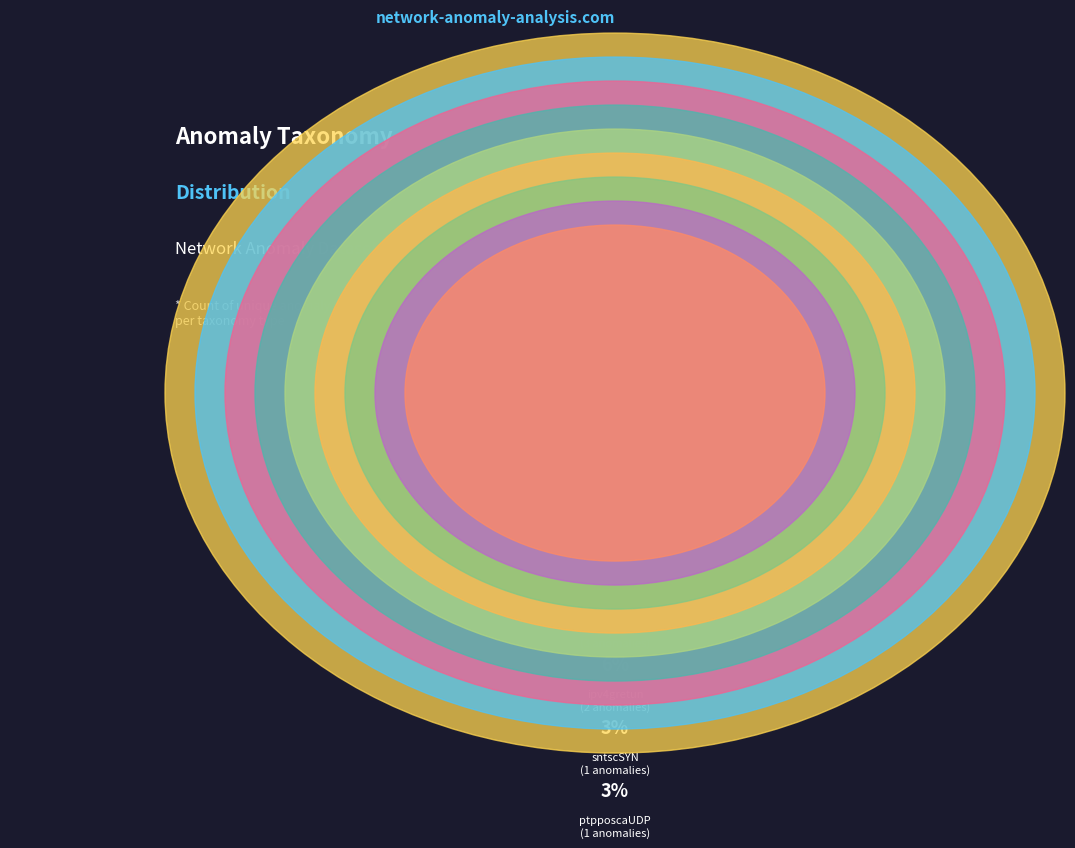

What is the smallest slice in the pie chart?

ptpposcaUDP